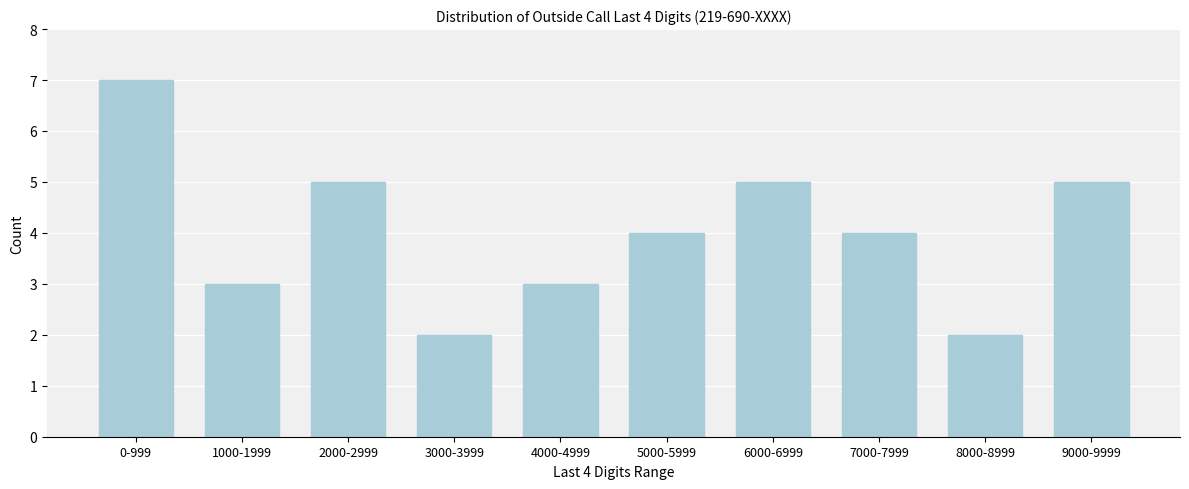

Reading left to right, list all the values displayed in this chart.

7	3	5	2	3	4	5	4	2	5